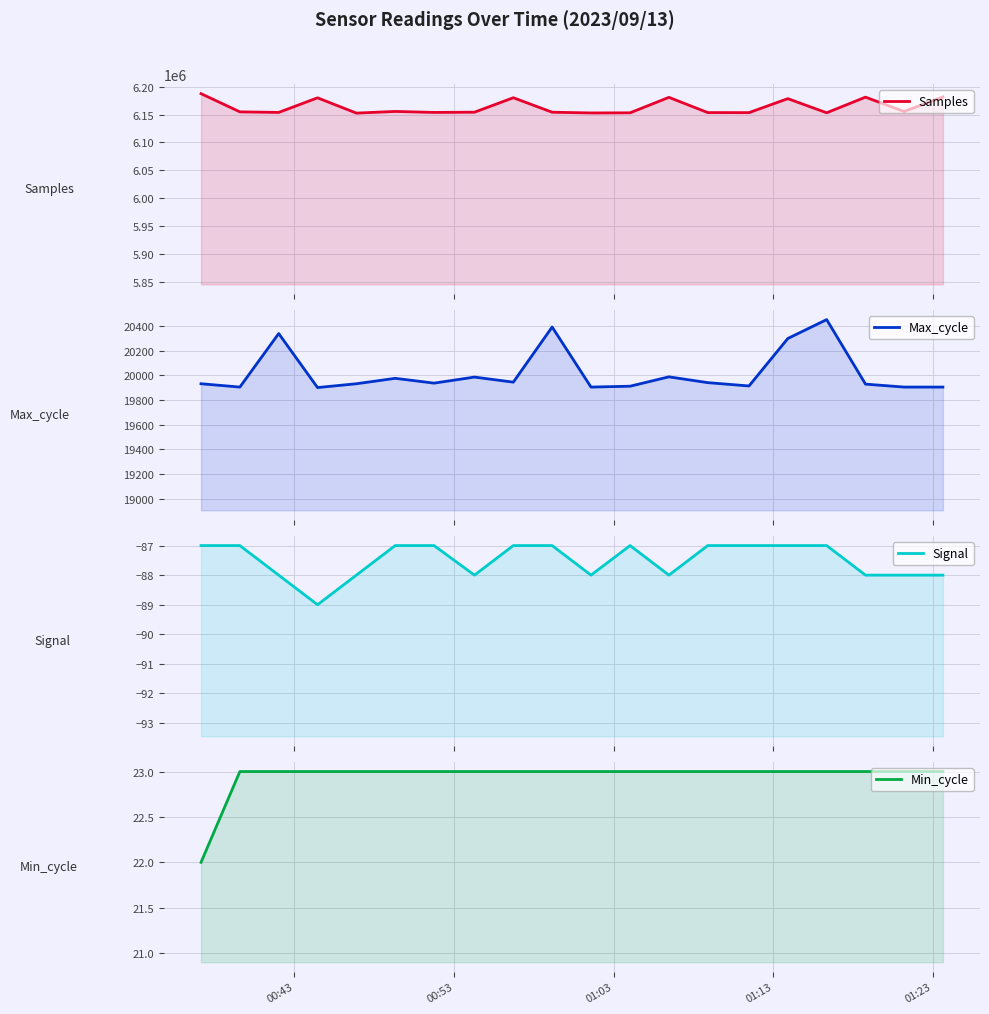

How many interior local peaks does the Max_cycle series have?

6